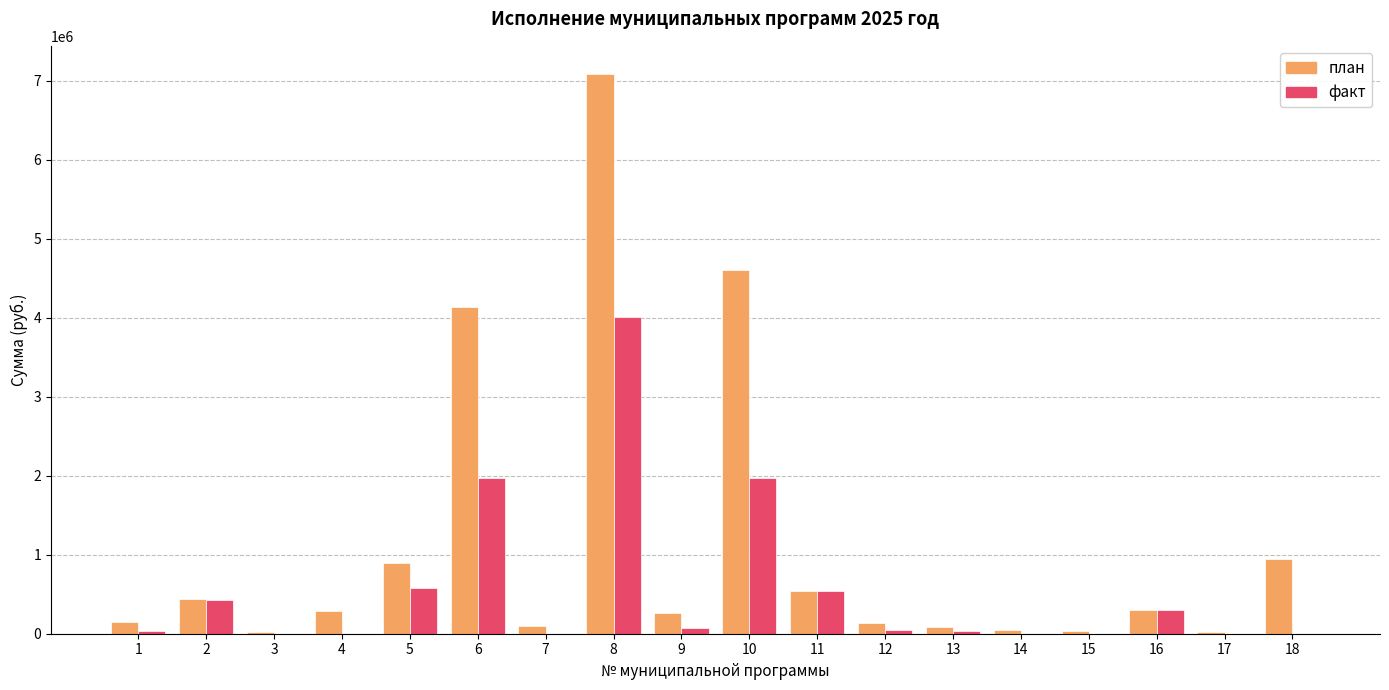

What is the approximate value of план at 4?

287800.0